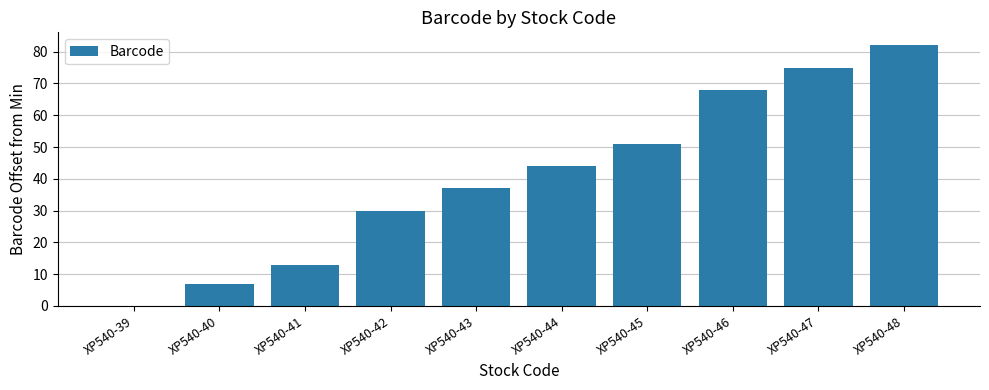

What is the change in value from XP540-43 to XP540-47?

+38